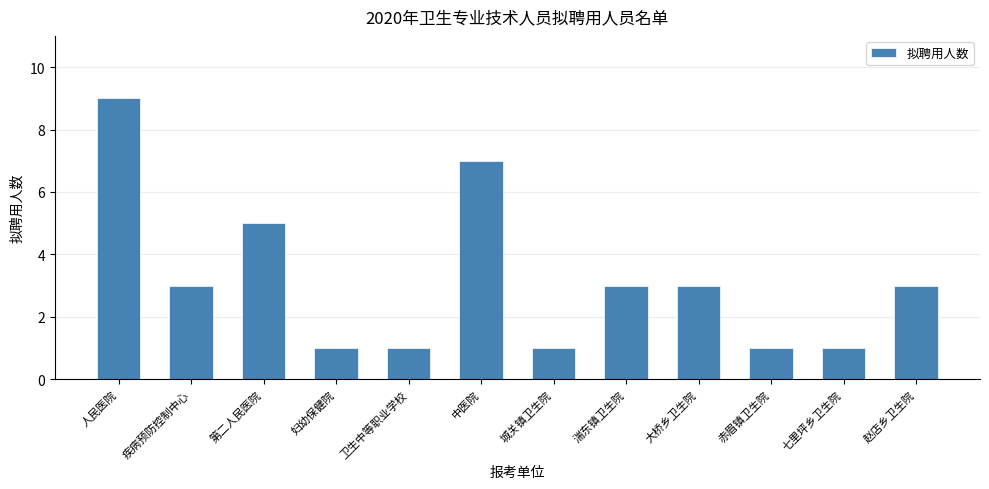

Is it true that the value at 大桥乡卫生院 is 3?

True